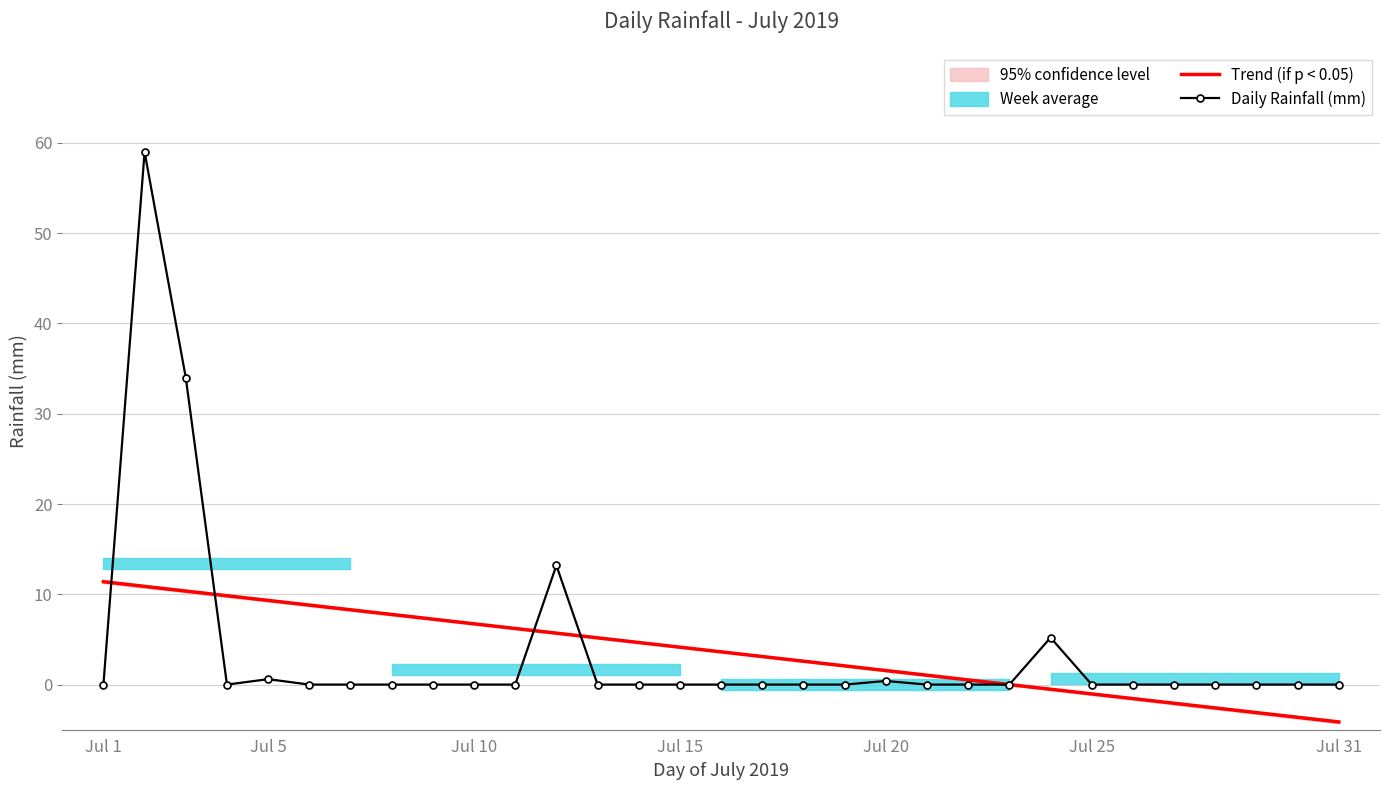

The Daily Rainfall (mm) series shows 0.0 at Jul 10. True or false?

True